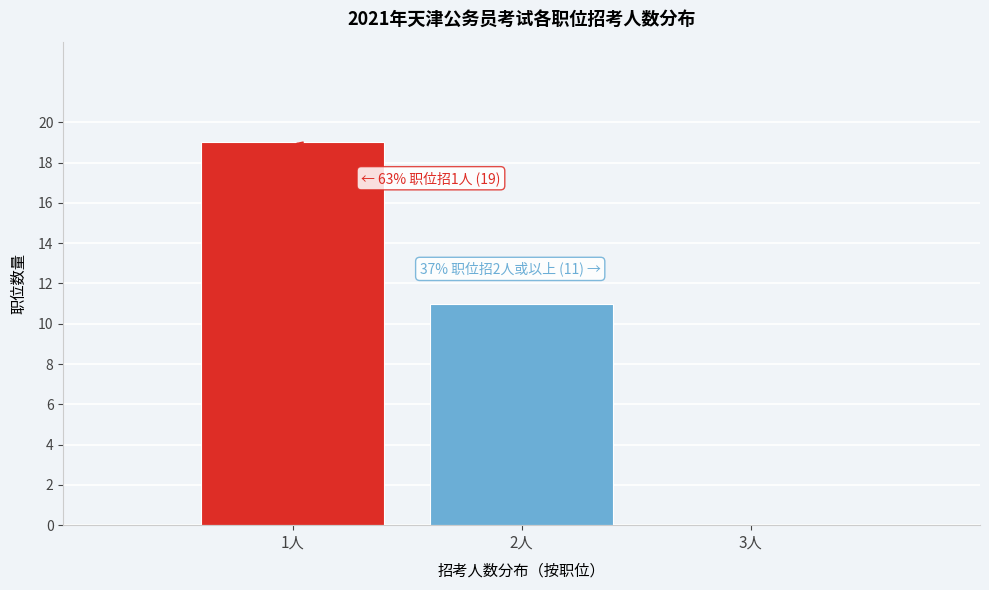

Which range on the x-axis has the tallest bar?

0.5 to 1.5